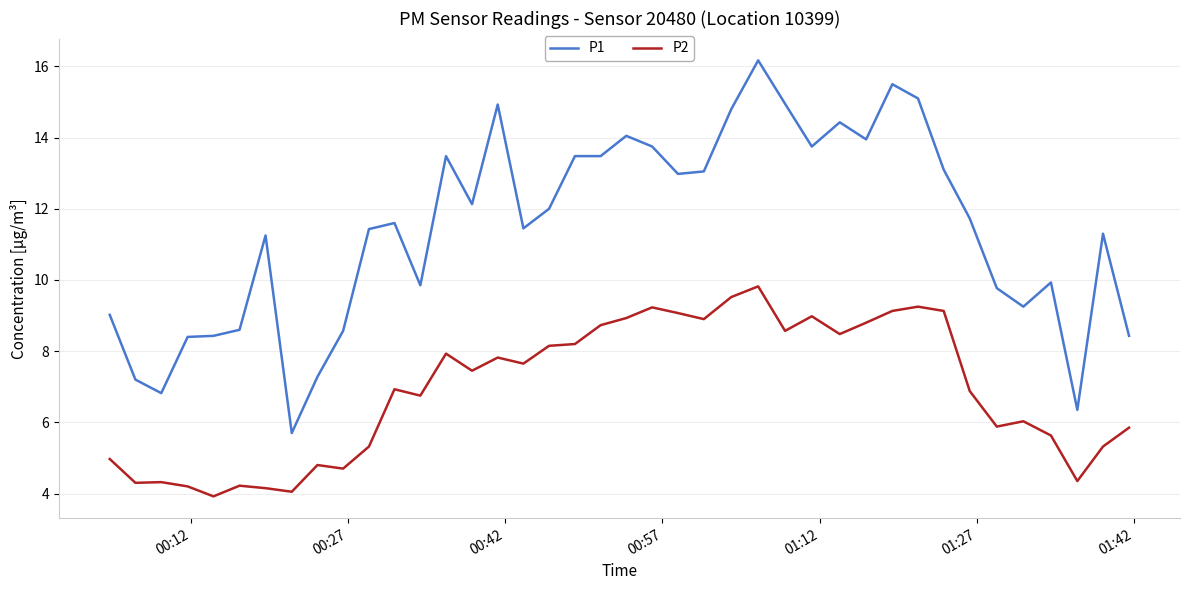

True or false: P1 and P2 cross at least once.

False